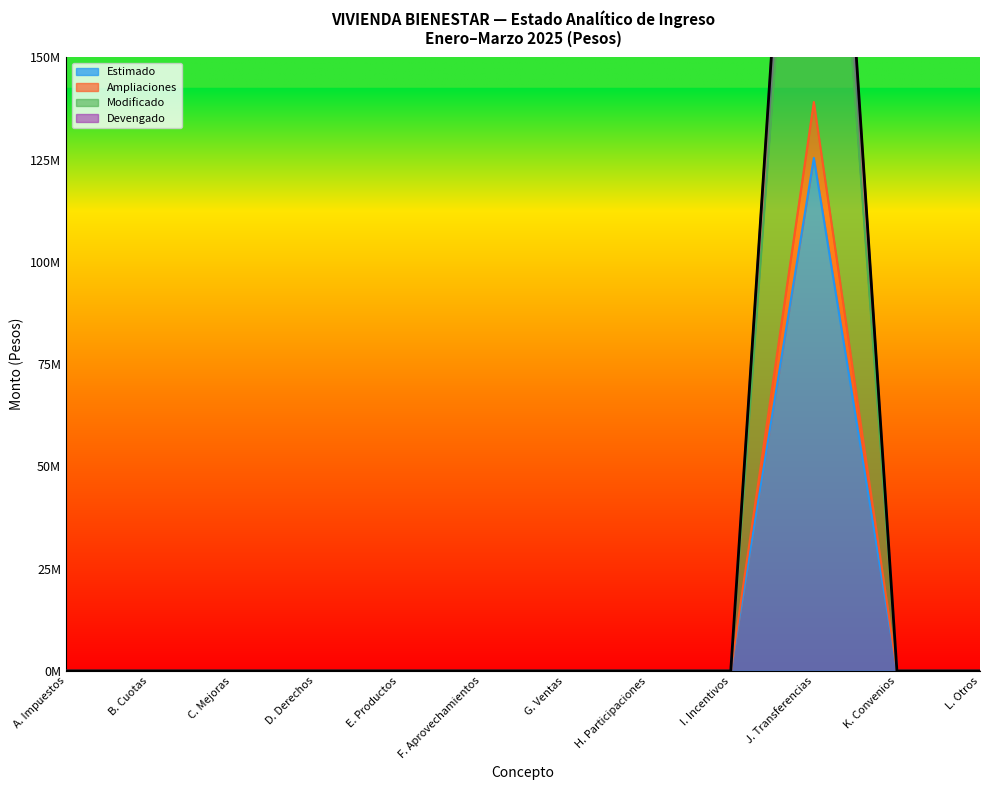

Which series changed the most between D. Derechos and J. Transferencias?

Devengado